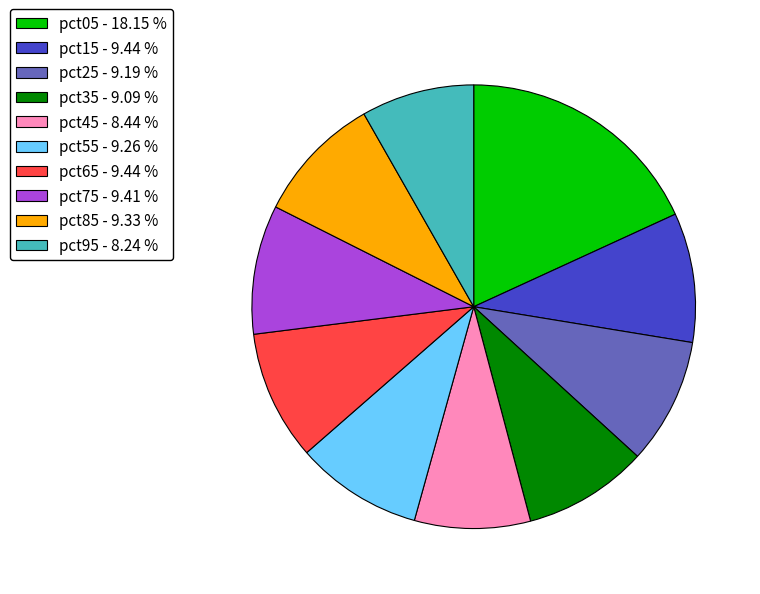

Is there any slice that represents more than half of the pie?

No